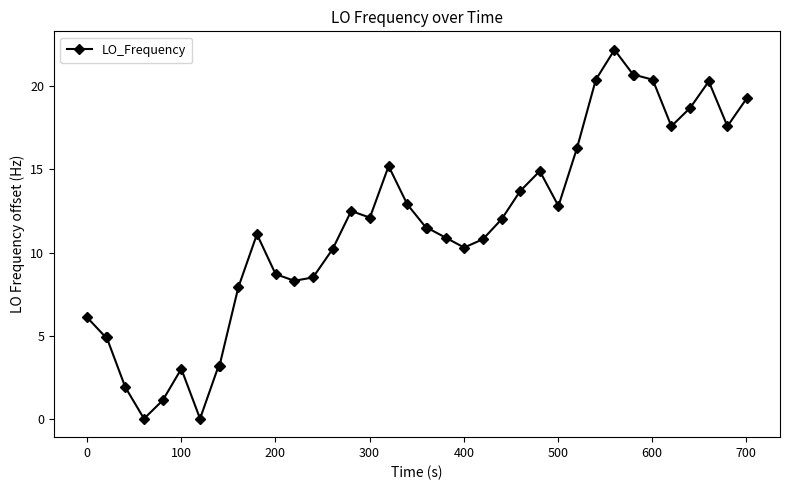

What is the maximum value shown in the chart?

22.2